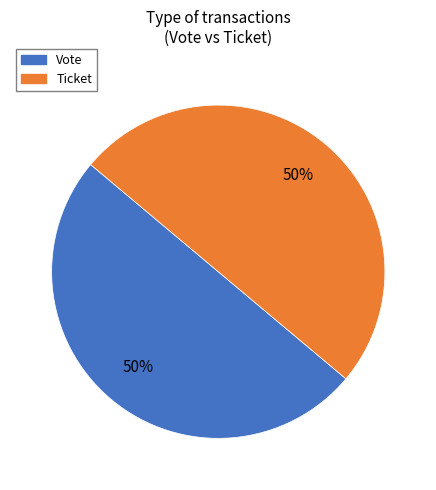

How many segments does this pie chart have?

2